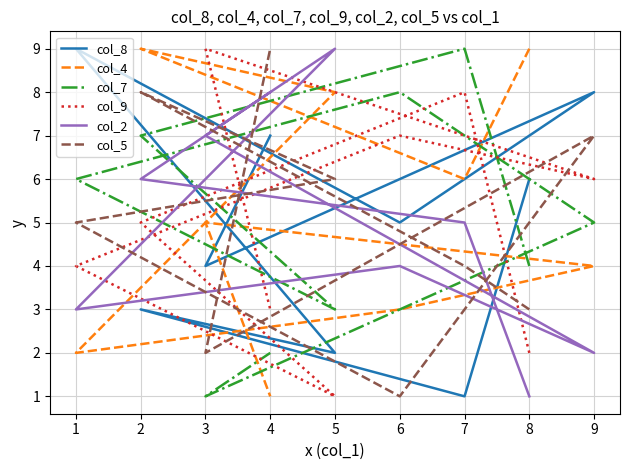

What is the value of the col_5 point at the 7th from the left?

7